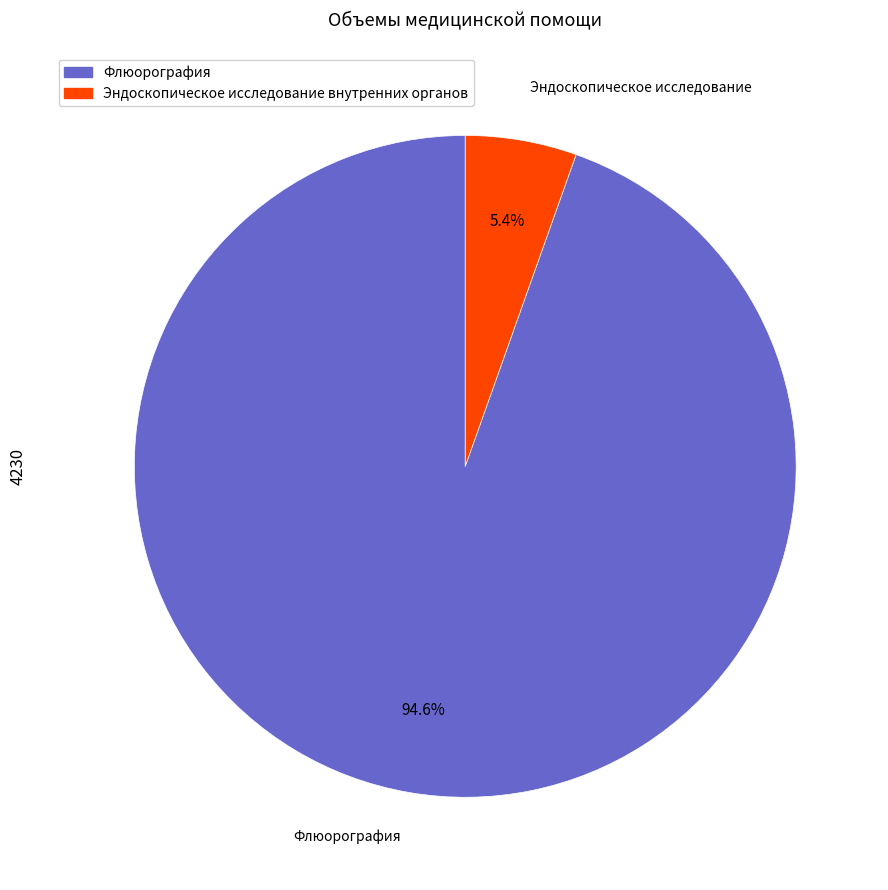

Which slice represents more than half of the pie?

Флюорография